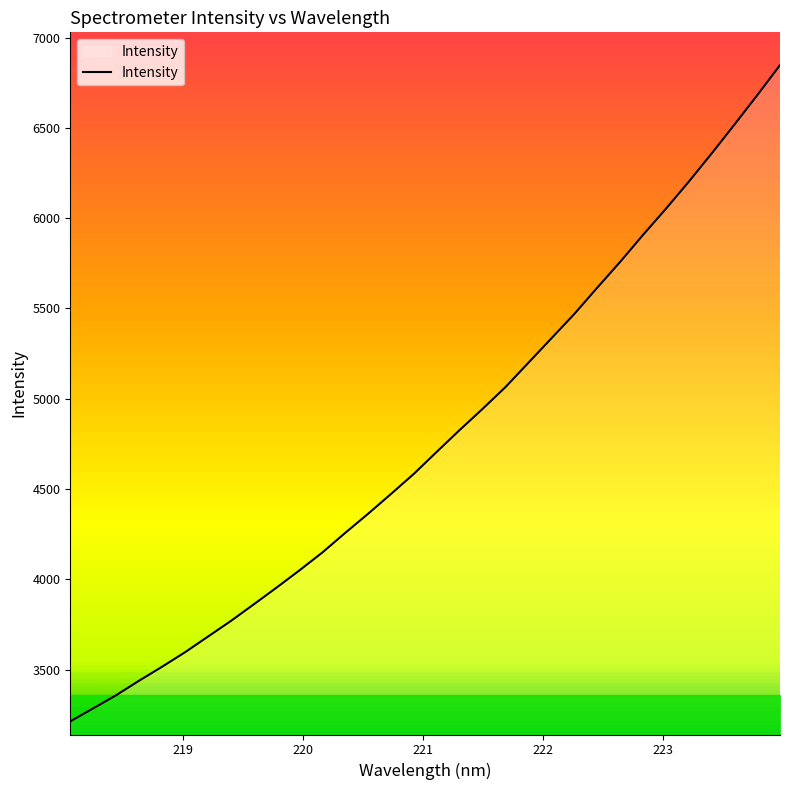

What is the smallest value displayed?

3212.8